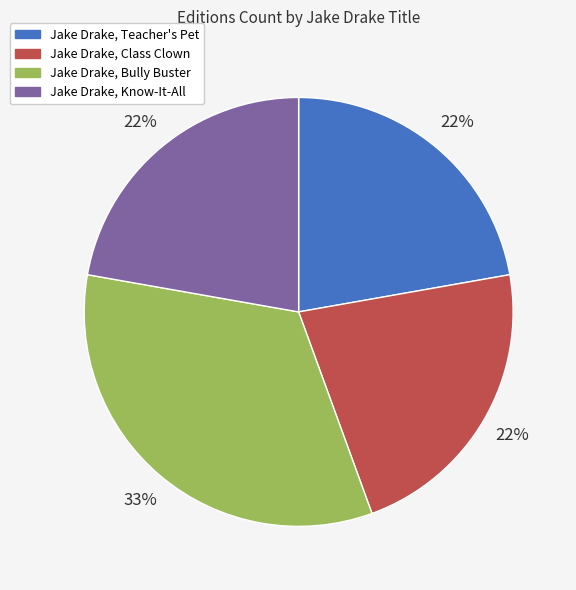

Count the number of slices in the pie.

4